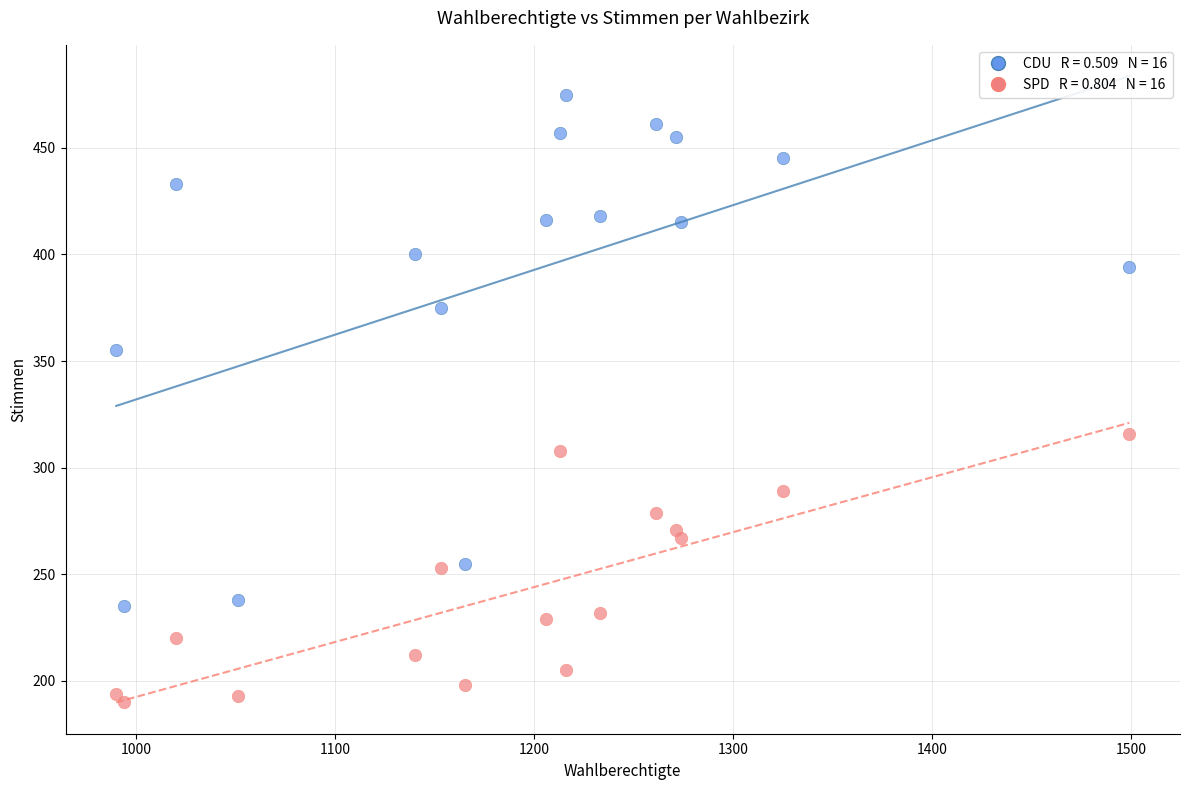

Across all data points, what is the range of Y values (max minus min)?

285